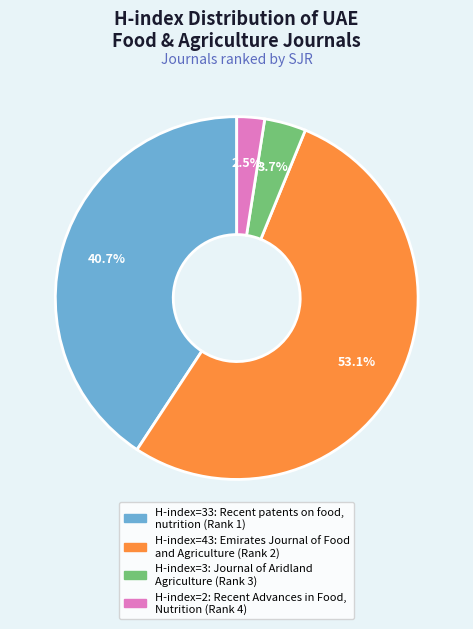

Does any single category account for the majority?

Yes